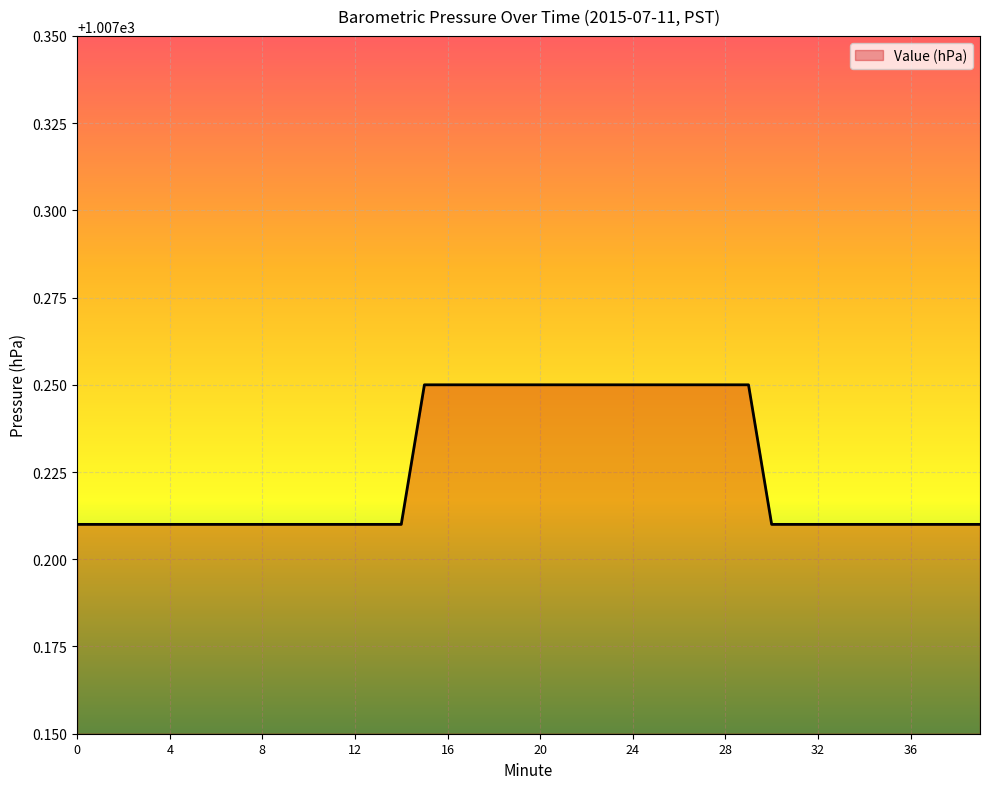

Is this an area chart (filled region under the line)?

Yes